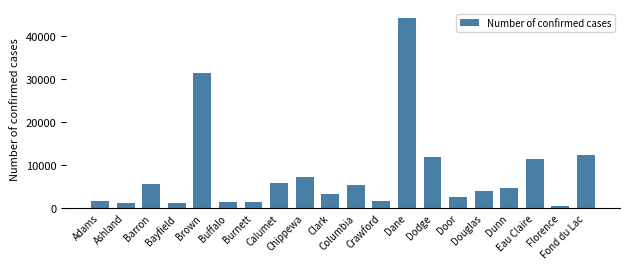

What is the greatest value displayed?

44141